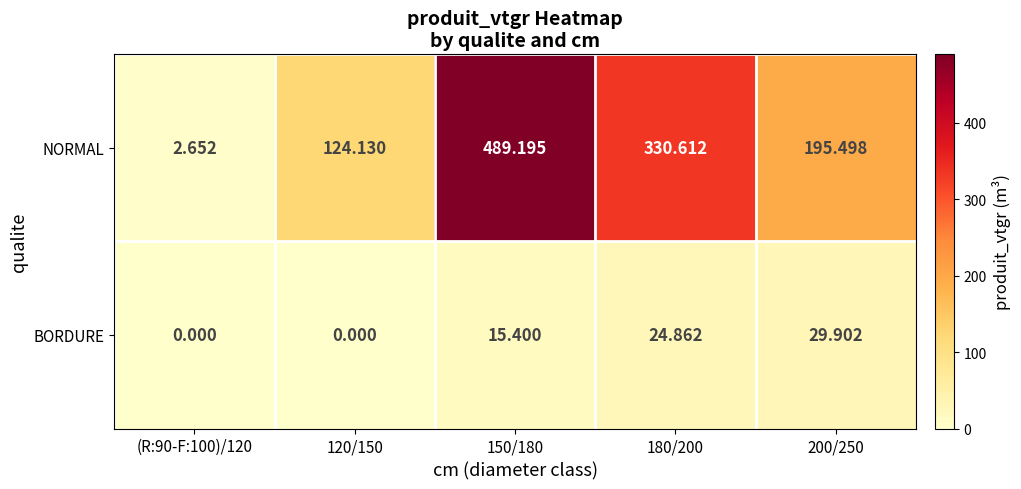

Between 120/150 and 200/250, which series saw the biggest shift?

NORMAL